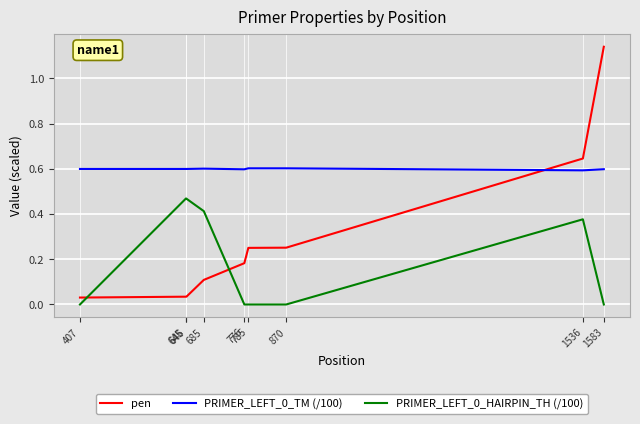

Does the chart have visible grid lines?

Yes